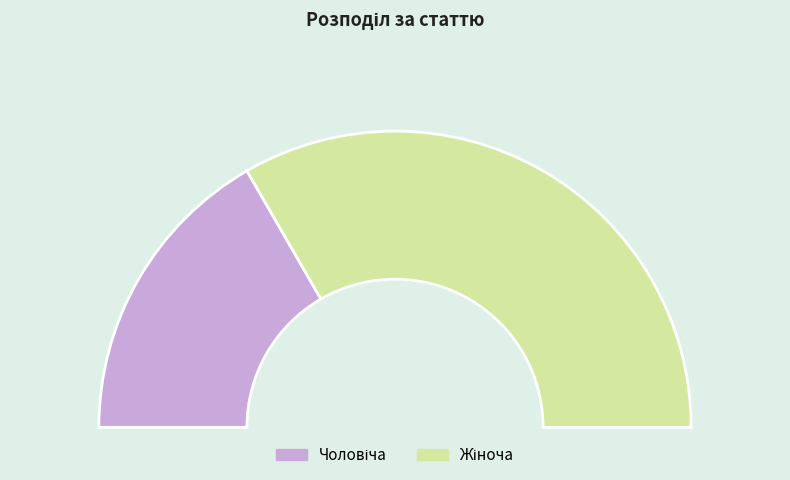

What is the majority slice?

Жіноча